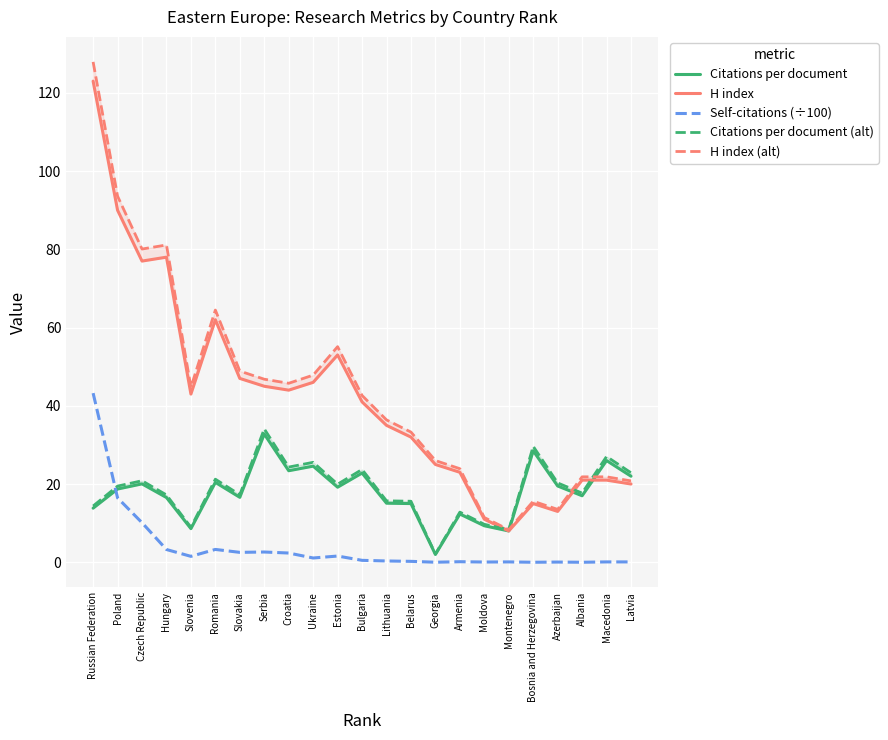

Is this an area chart (filled region under the line)?

No